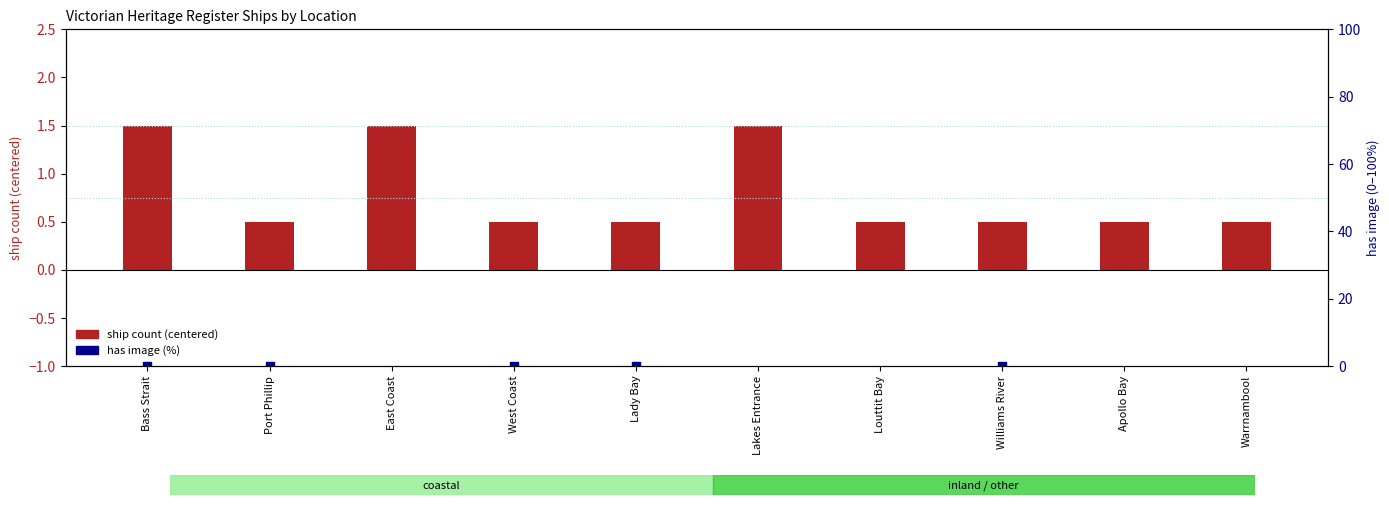

What are all the series names shown in the legend?

ship count (centered), has image (%)